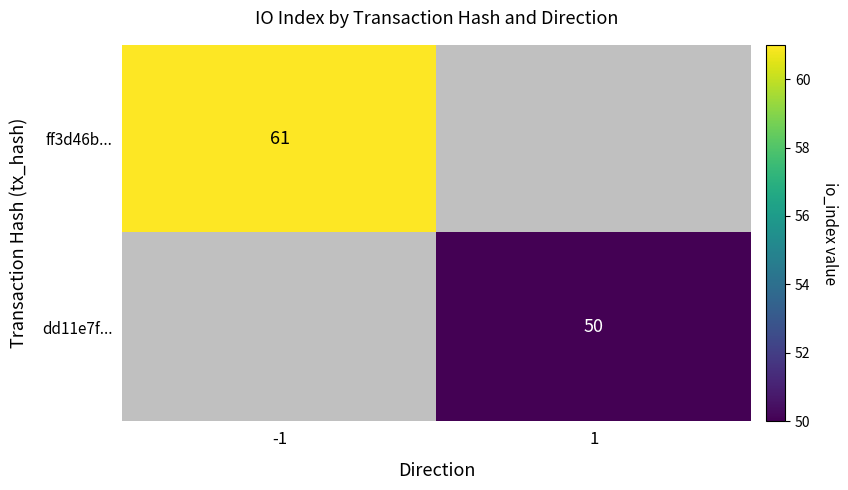

What is the smallest value displayed?

50.0